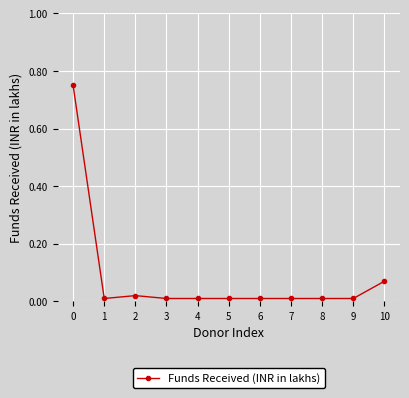

The chart shows a value of 0.0 at 5. True or false?

True